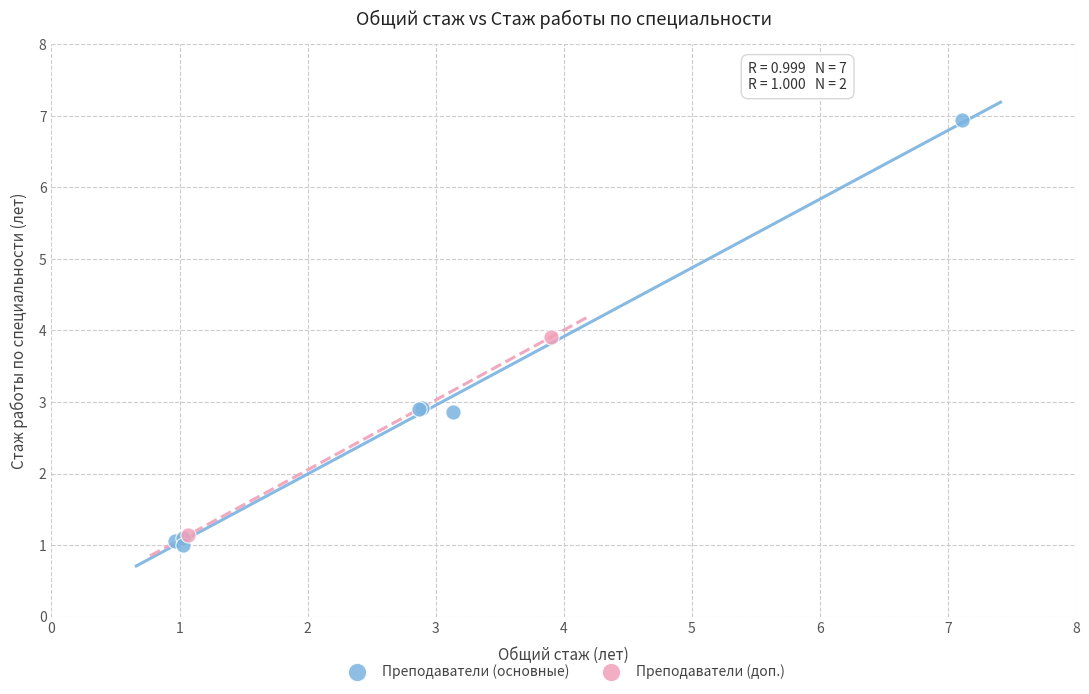

What are all the series names shown in the legend?

Преподаватели (основные), Преподаватели (доп.)